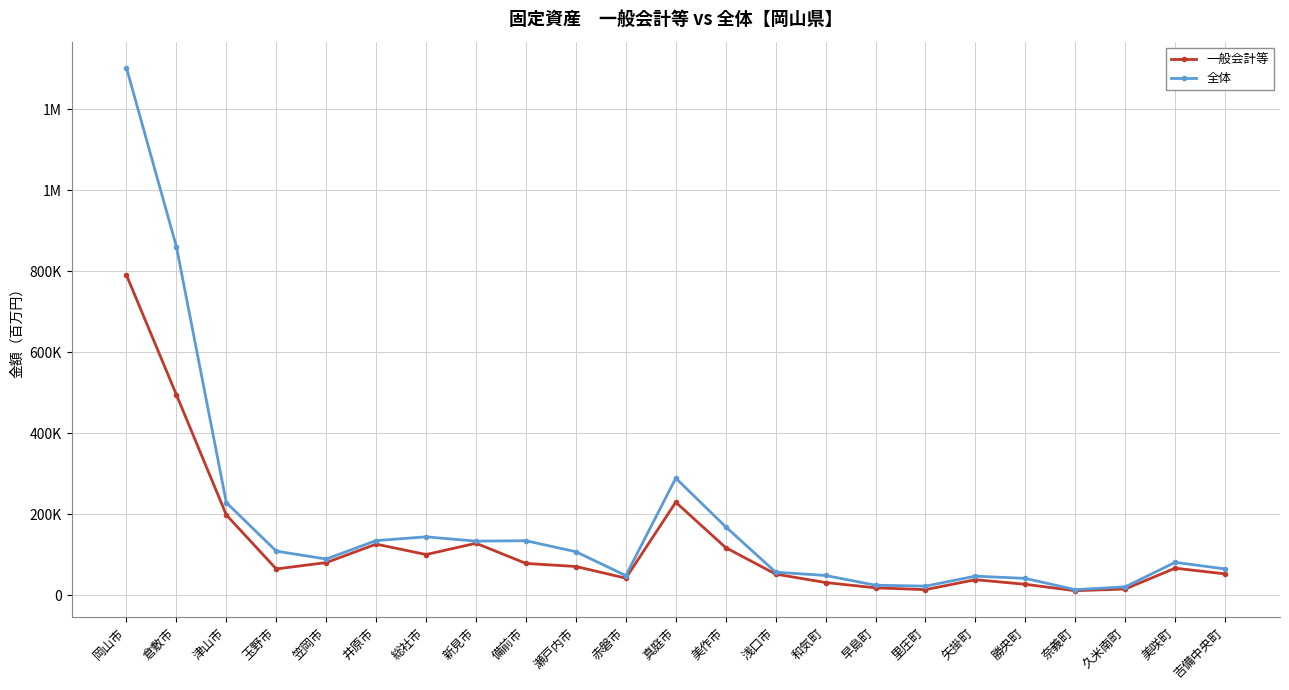

Which series has the largest range (max minus min)?

全体